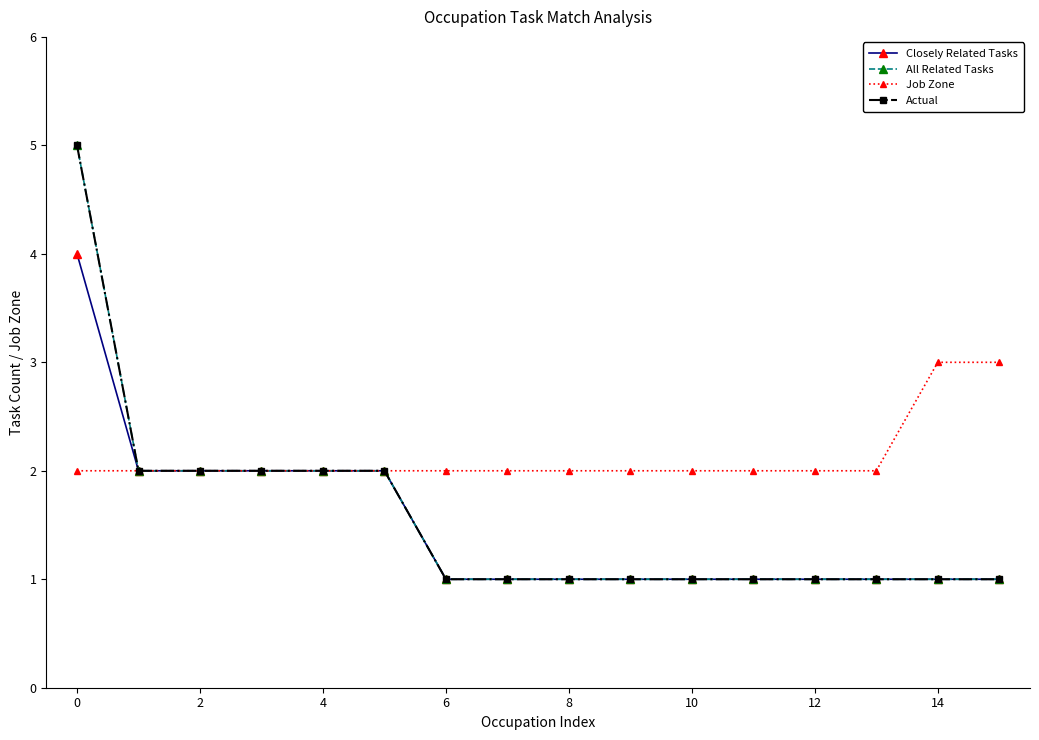

At which label does Job Zone reach its peak?

14